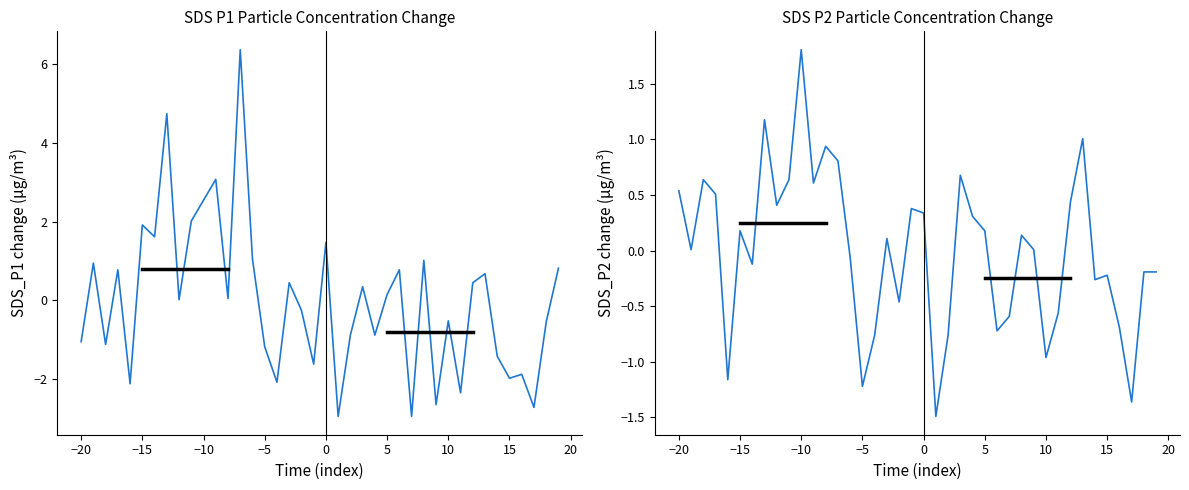

True or false: SDS_P2 and SDS_P1 intersect in this chart.

True